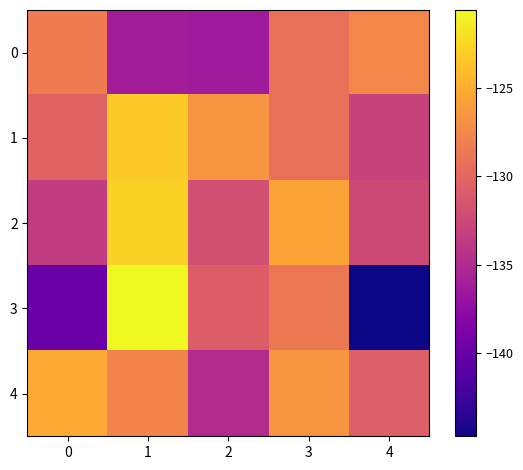

How many distinct data groups are displayed?

5